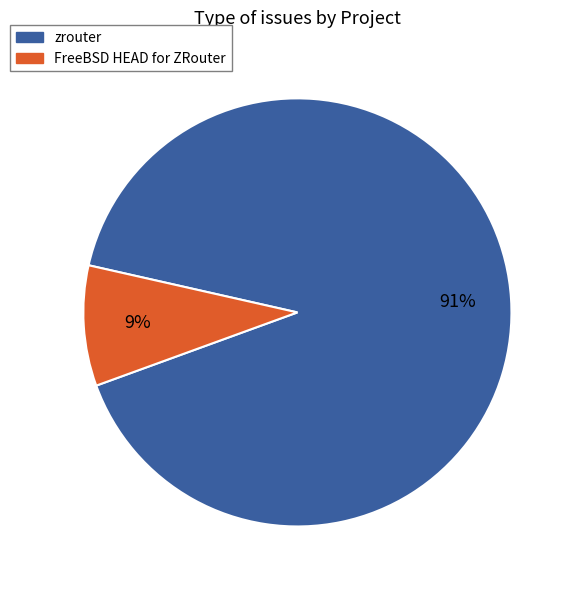

To the nearest percent, what is the difference between the largest and smallest slice percentages?

82%